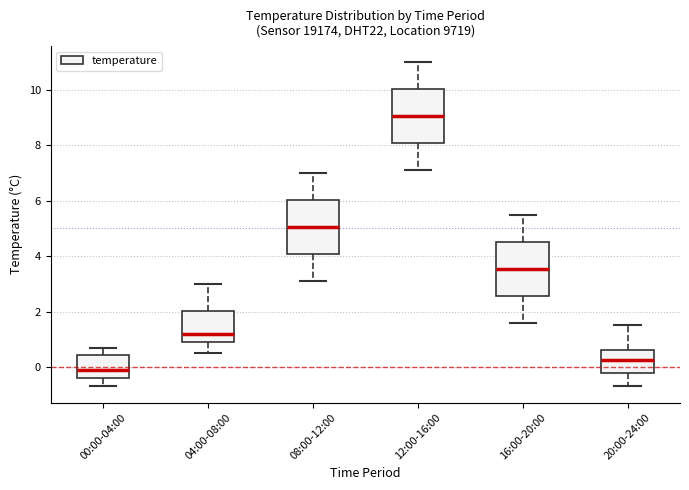

Reading left to right, transcribe this box plot: for each box, give where its median line is, the range the box spans, and where its two whiskers end, as read against the y-axis. The values are not printed on the chart, so give them approximately, as read against the axis.

00:00-04:00: median 0.0, box -0.4 to 0.4, whiskers -0.6 to 0.8
04:00-08:00: median 1.2, box 1.0 to 2.0, whiskers 0.6 to 3.0
08:00-12:00: median 5.0, box 4.0 to 6.0, whiskers 3.2 to 7.0
12:00-16:00: median 9.0, box 8.0 to 10.0, whiskers 7.2 to 11.0
16:00-20:00: median 3.6, box 2.6 to 4.6, whiskers 1.6 to 5.6
20:00-24:00: median 0.2, box -0.2 to 0.6, whiskers -0.6 to 1.6